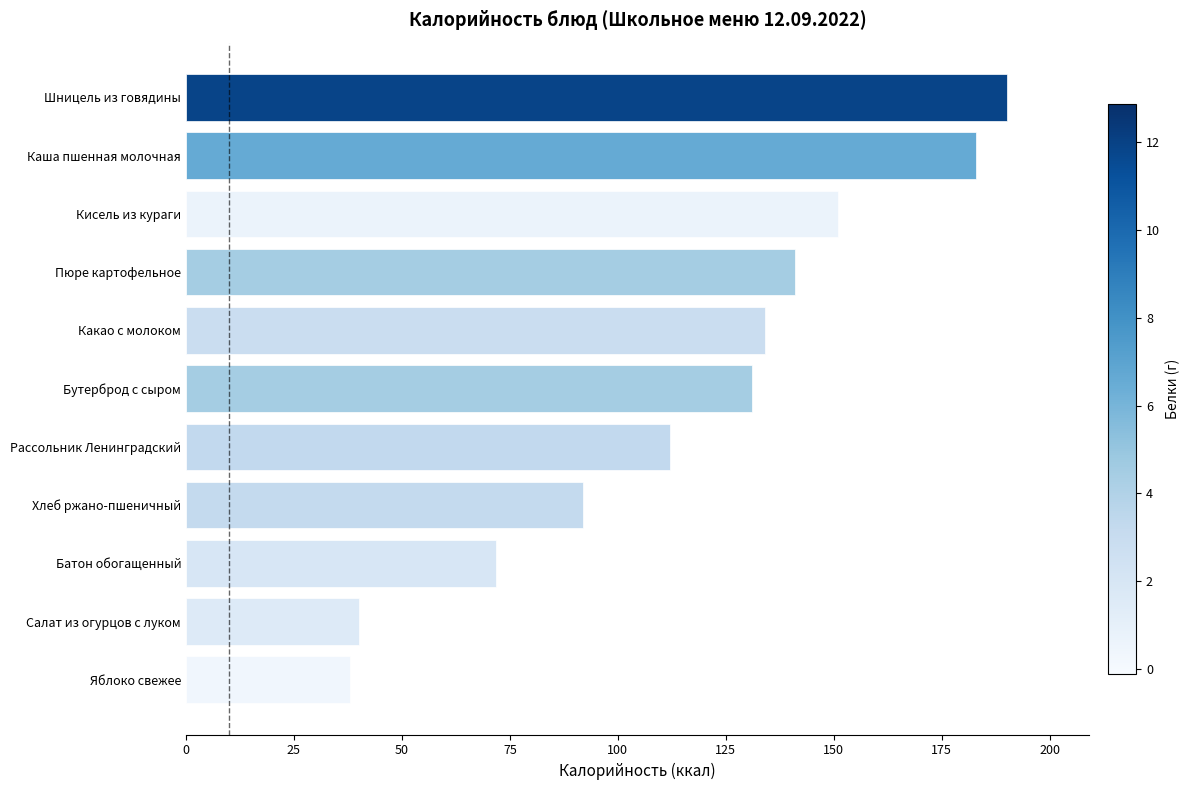

Does the chart contain stacked bars?

No